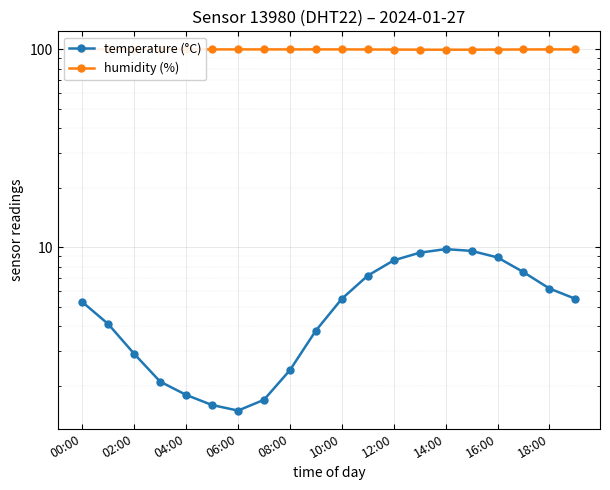

What is the difference between the highest and lowest values at 04:00?

98.1